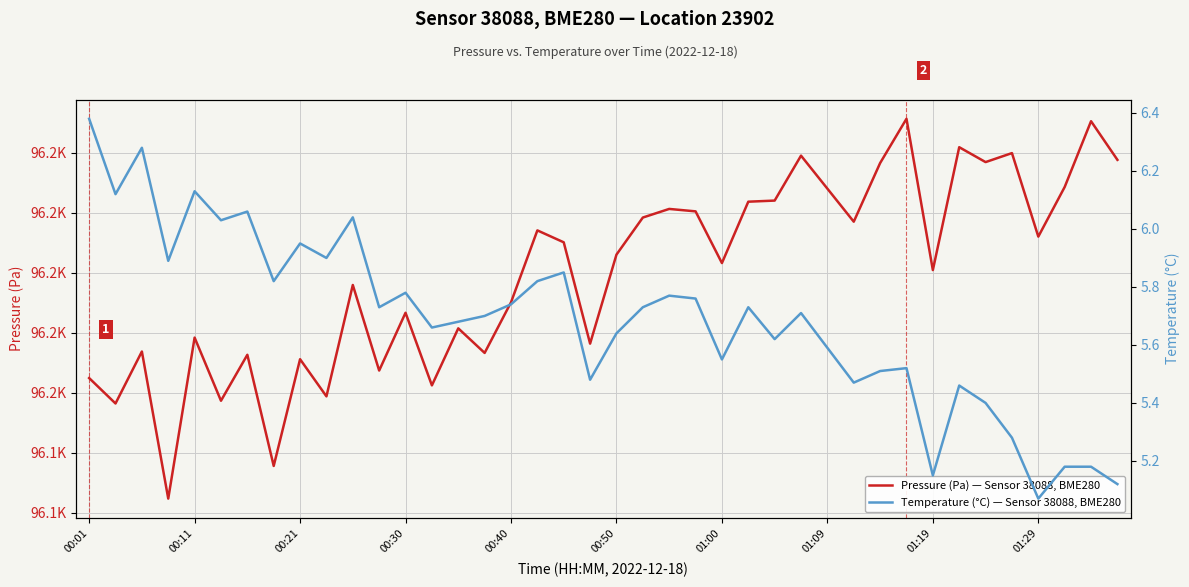

What is the difference between the maximum and minimum values in the Pressure (Pa) — Sensor 38088, BME280 series?

126.5